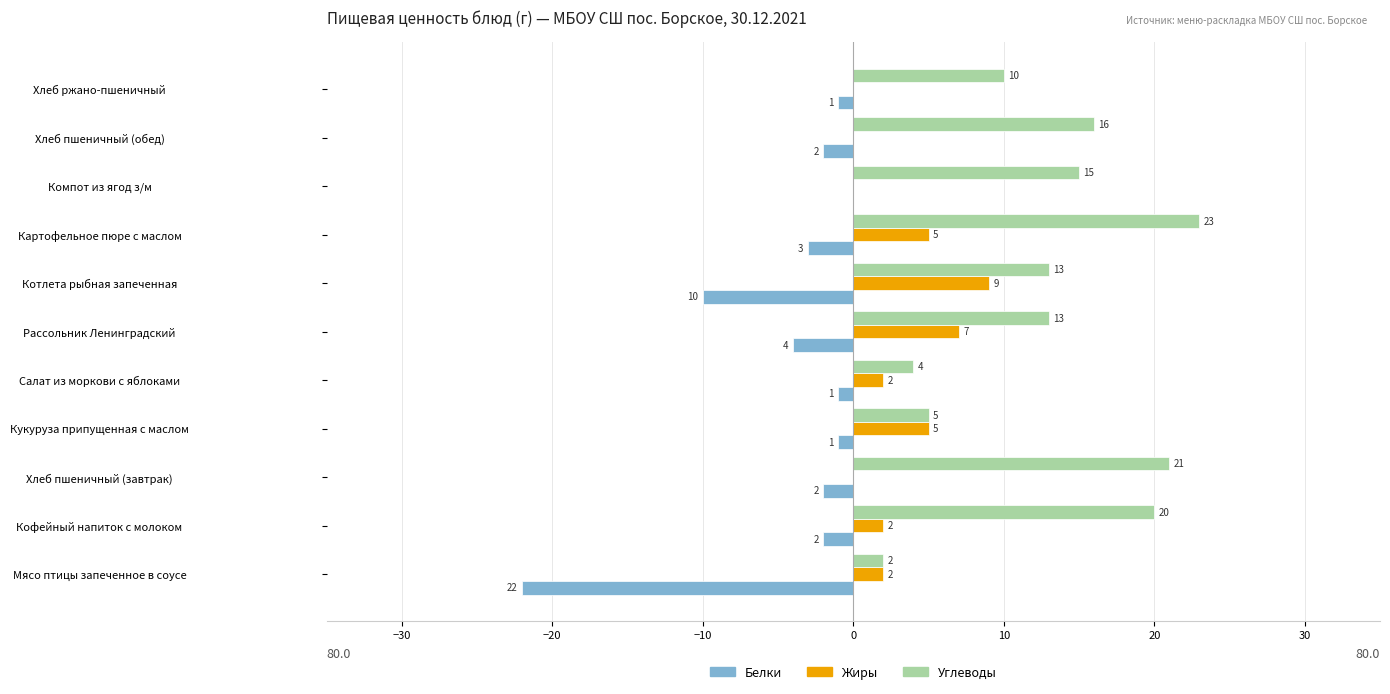

What is the greatest value displayed?

23